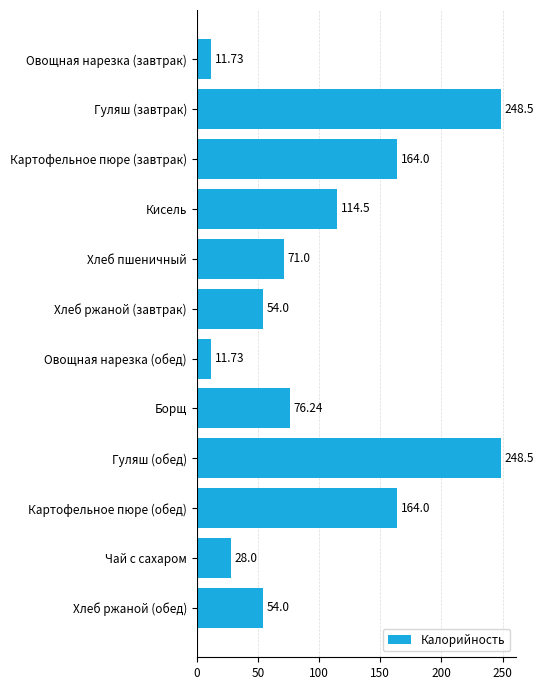

How many bars are there in total?

12